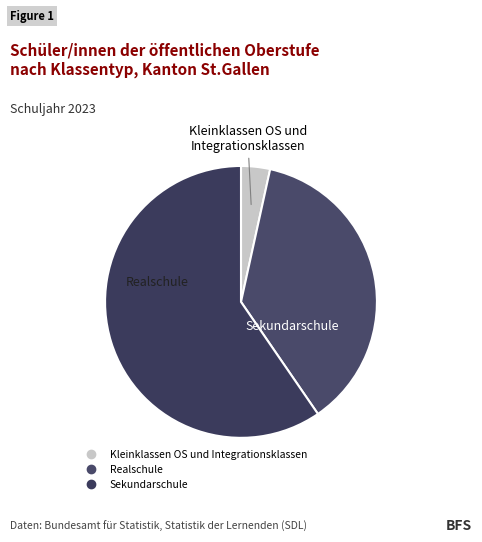

Approximately how many times larger is the value at Realschule compared to Sekundarschule?

0.6